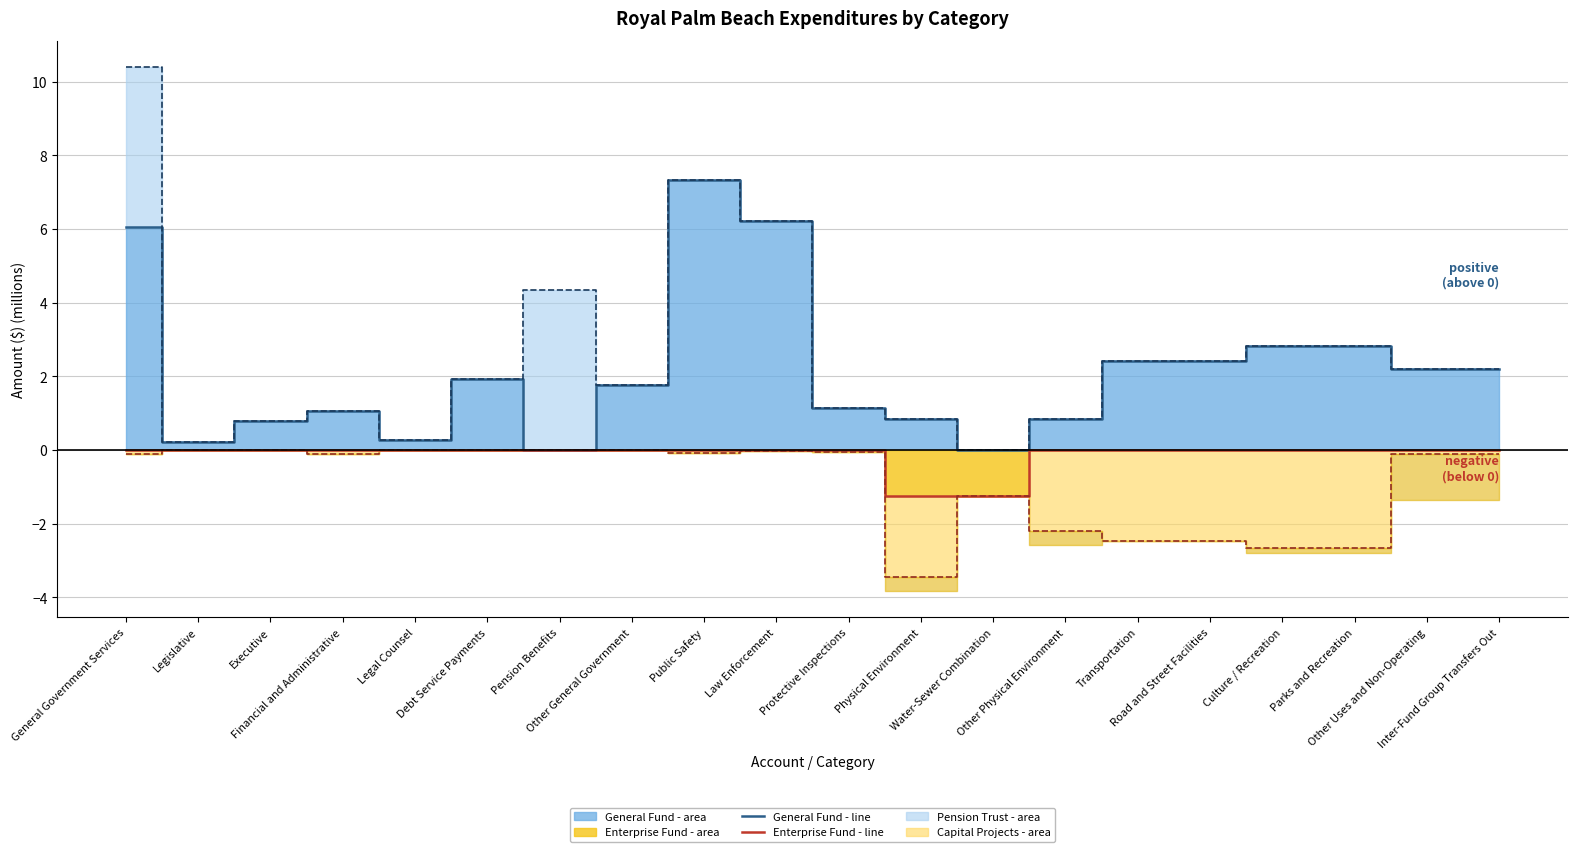

How many Enterprise Fund line values are between 0 and 1?

18